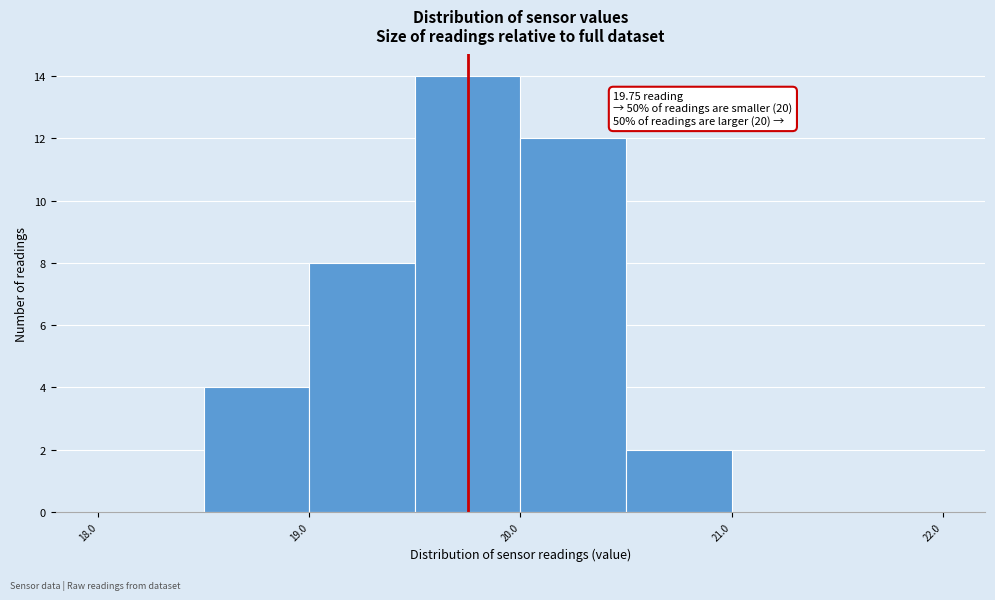

Which range on the x-axis has the tallest bar?

19.5 to 20.0